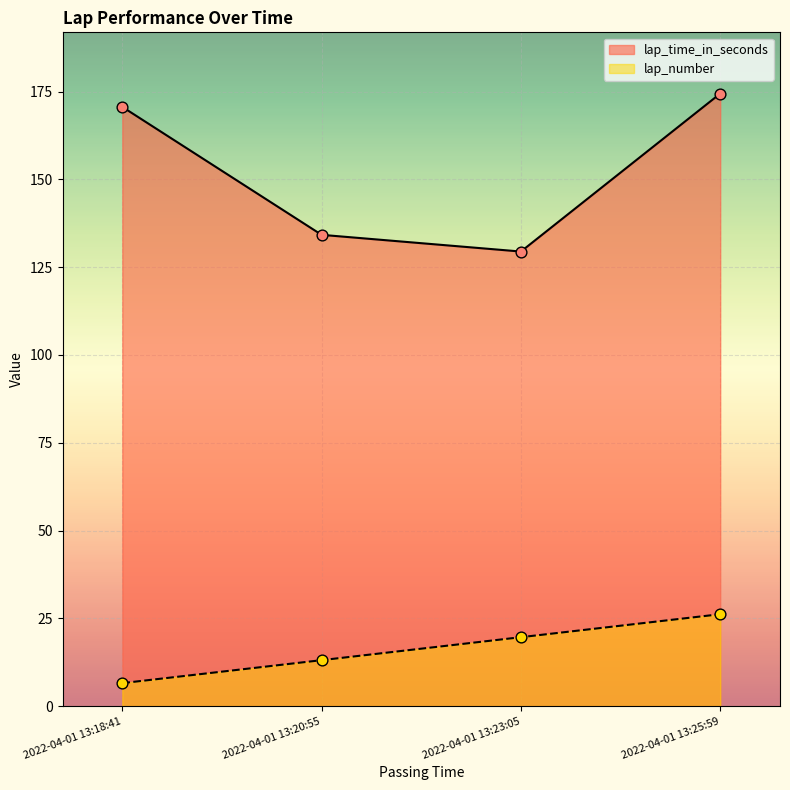

Which series has the largest Y range (max minus min)?

lap_time_in_seconds